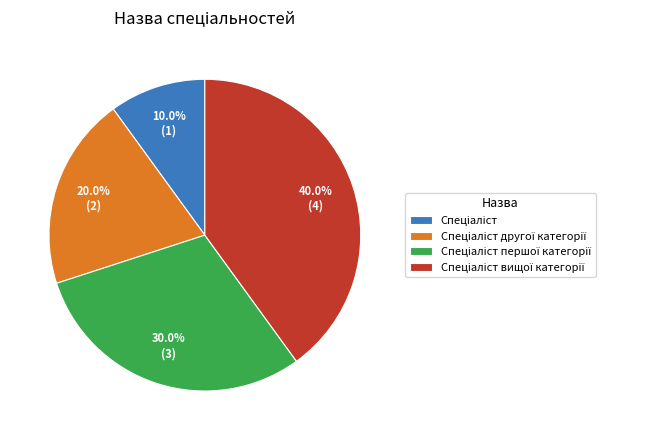

Does any single category account for the majority?

No